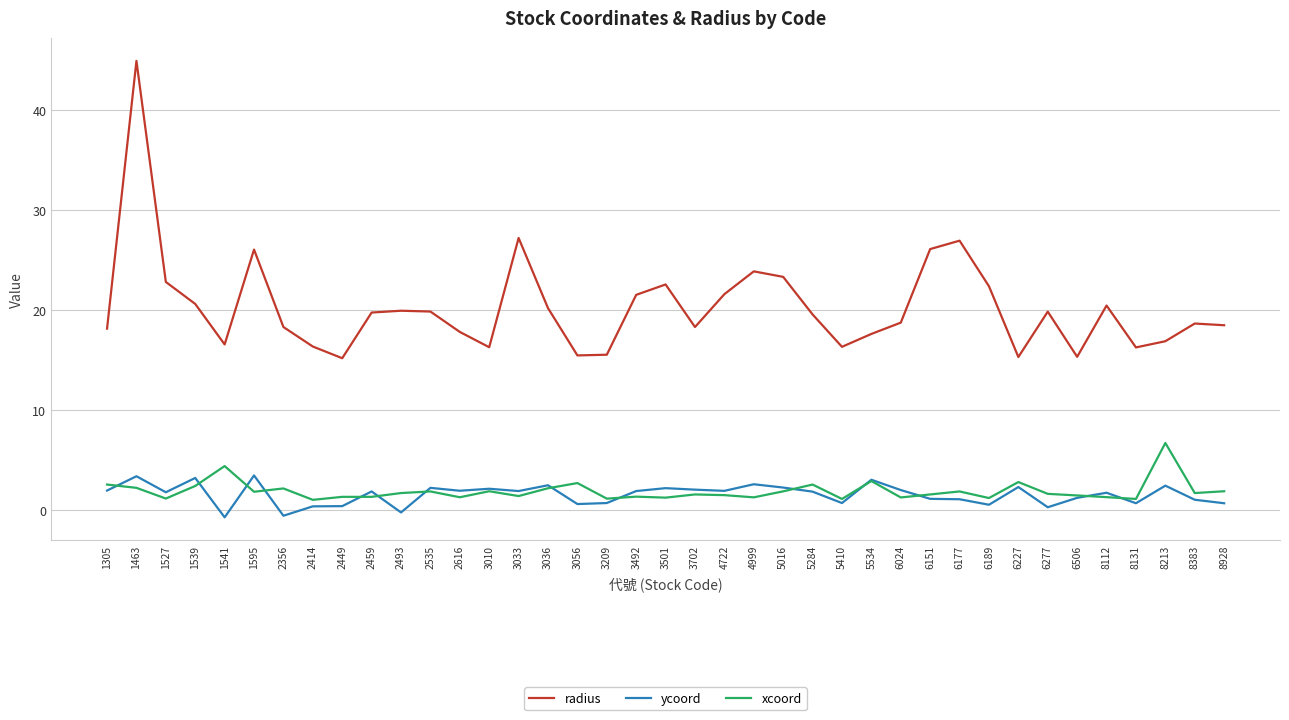

True or false: radius and xcoord intersect in this chart.

False